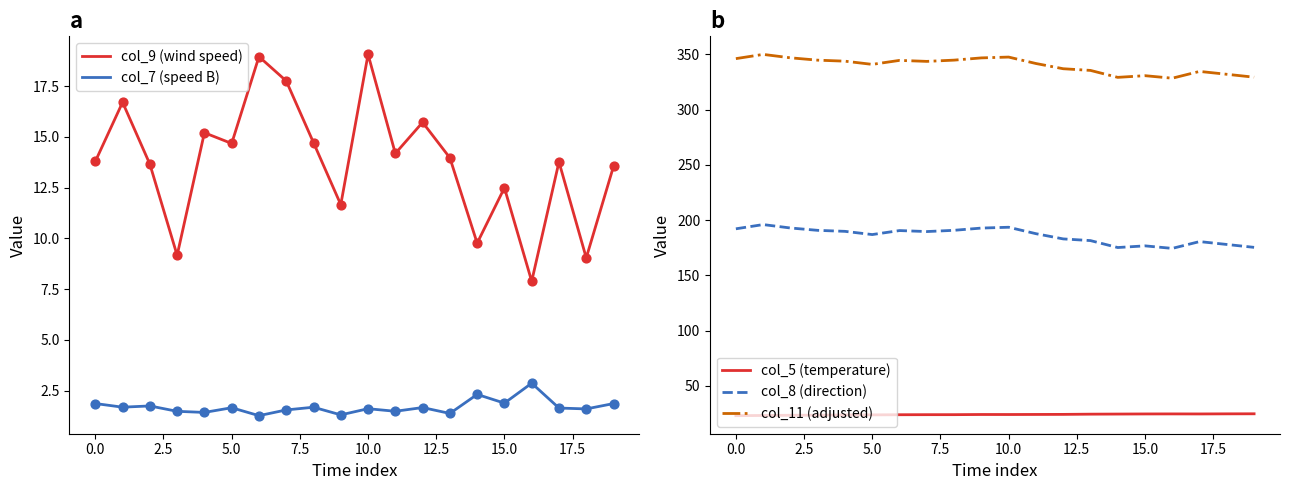

Which series reaches the maximum Y coordinate?

col_11 (adjusted)